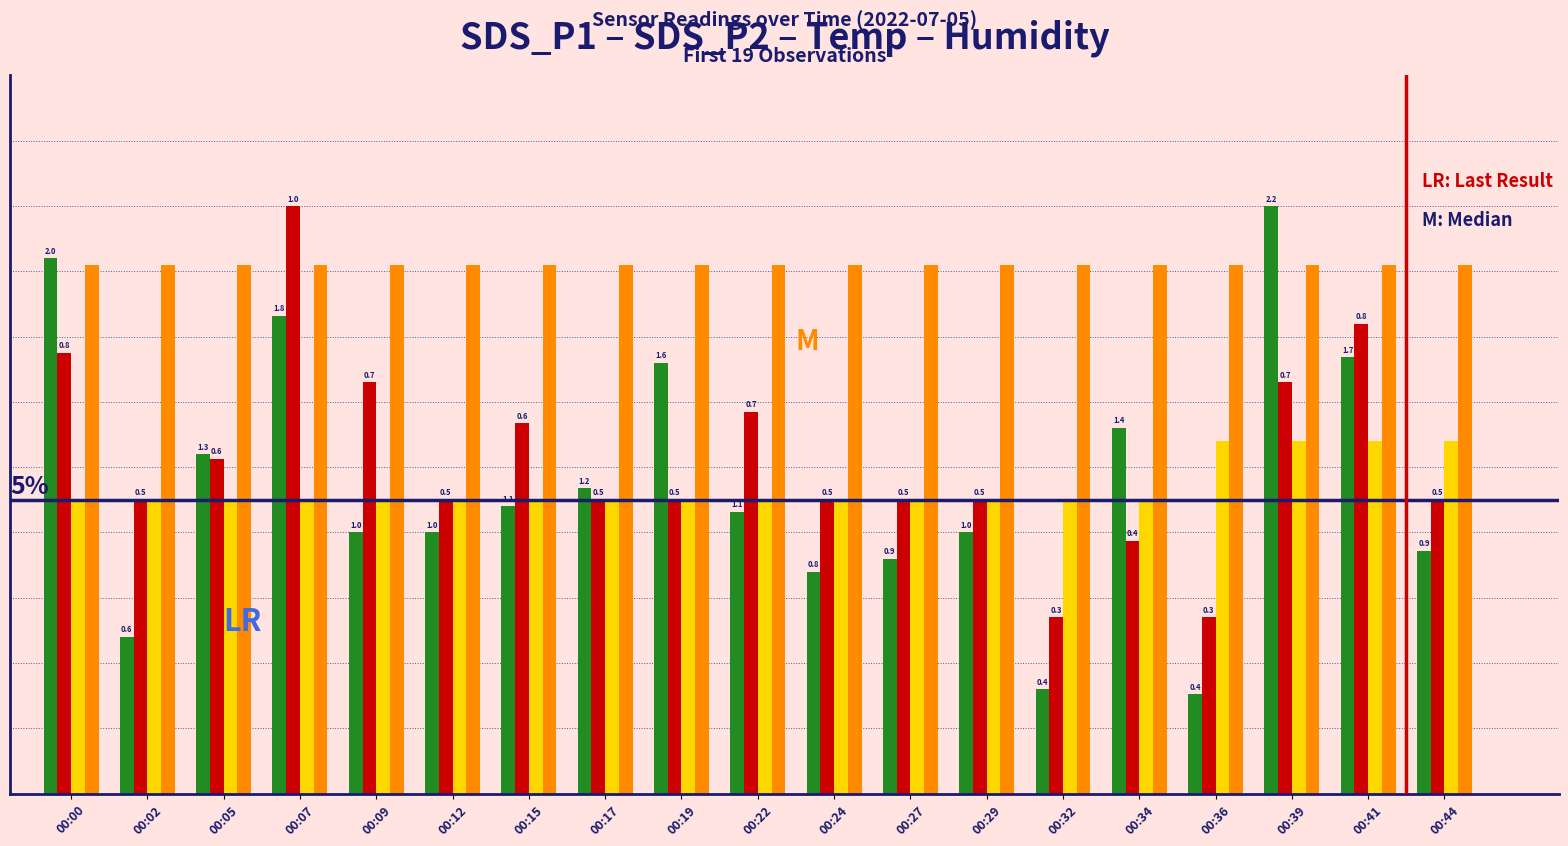

Does the chart contain any negative values?

No